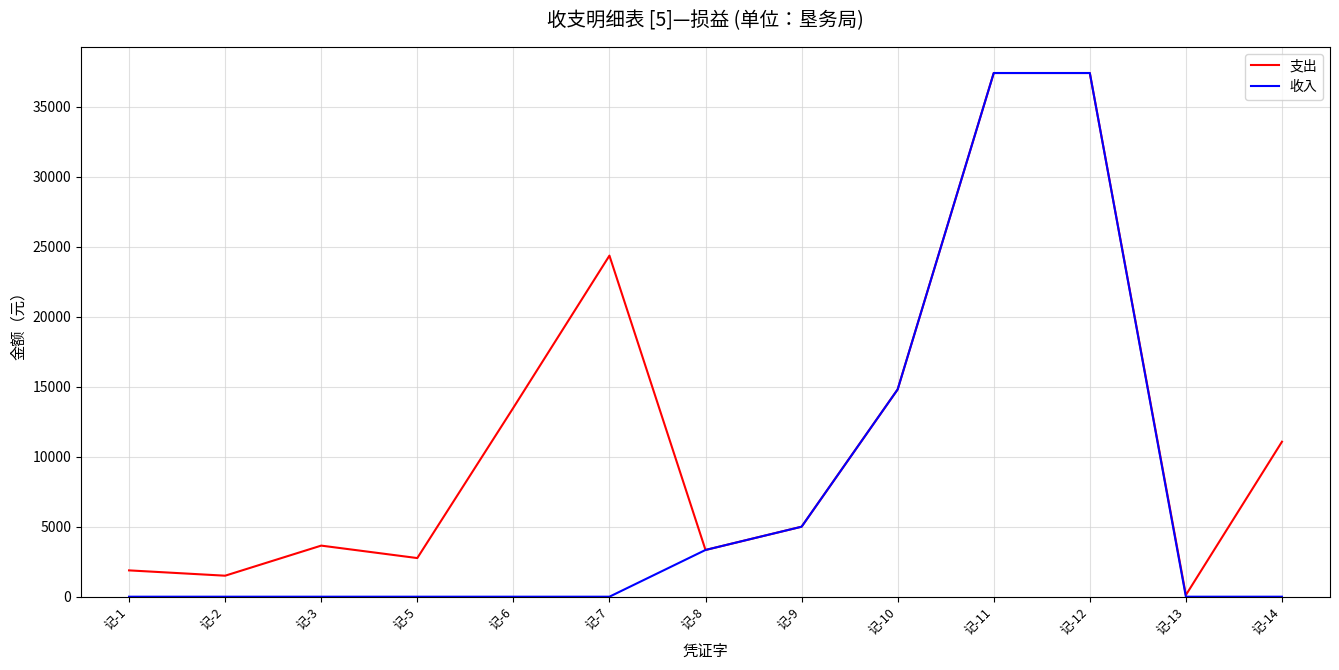

Does the chart have visible grid lines?

Yes